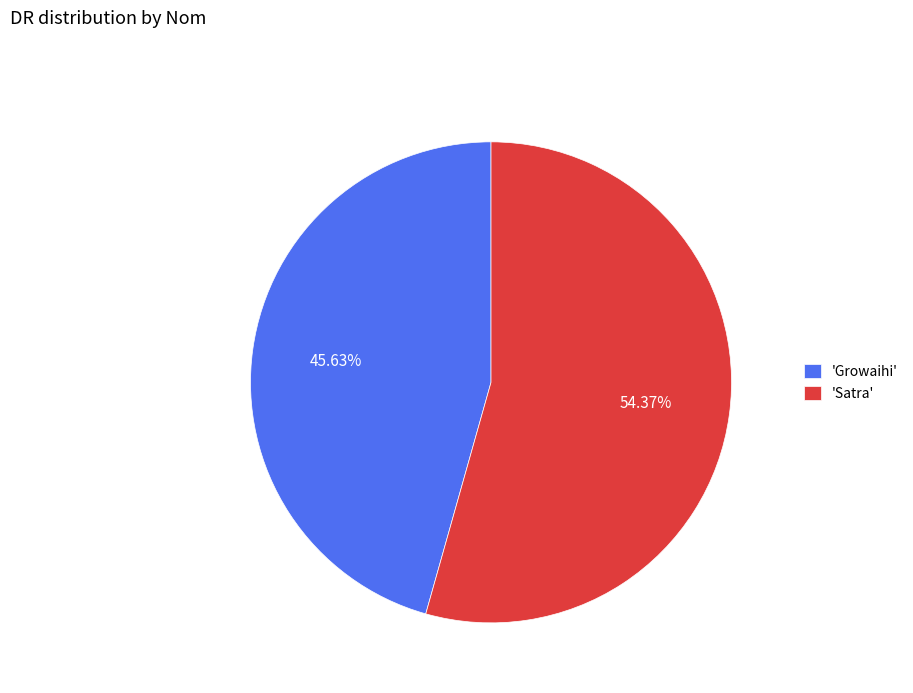

Between 'Growaihi' and 'Satra', which is larger?

'Satra'